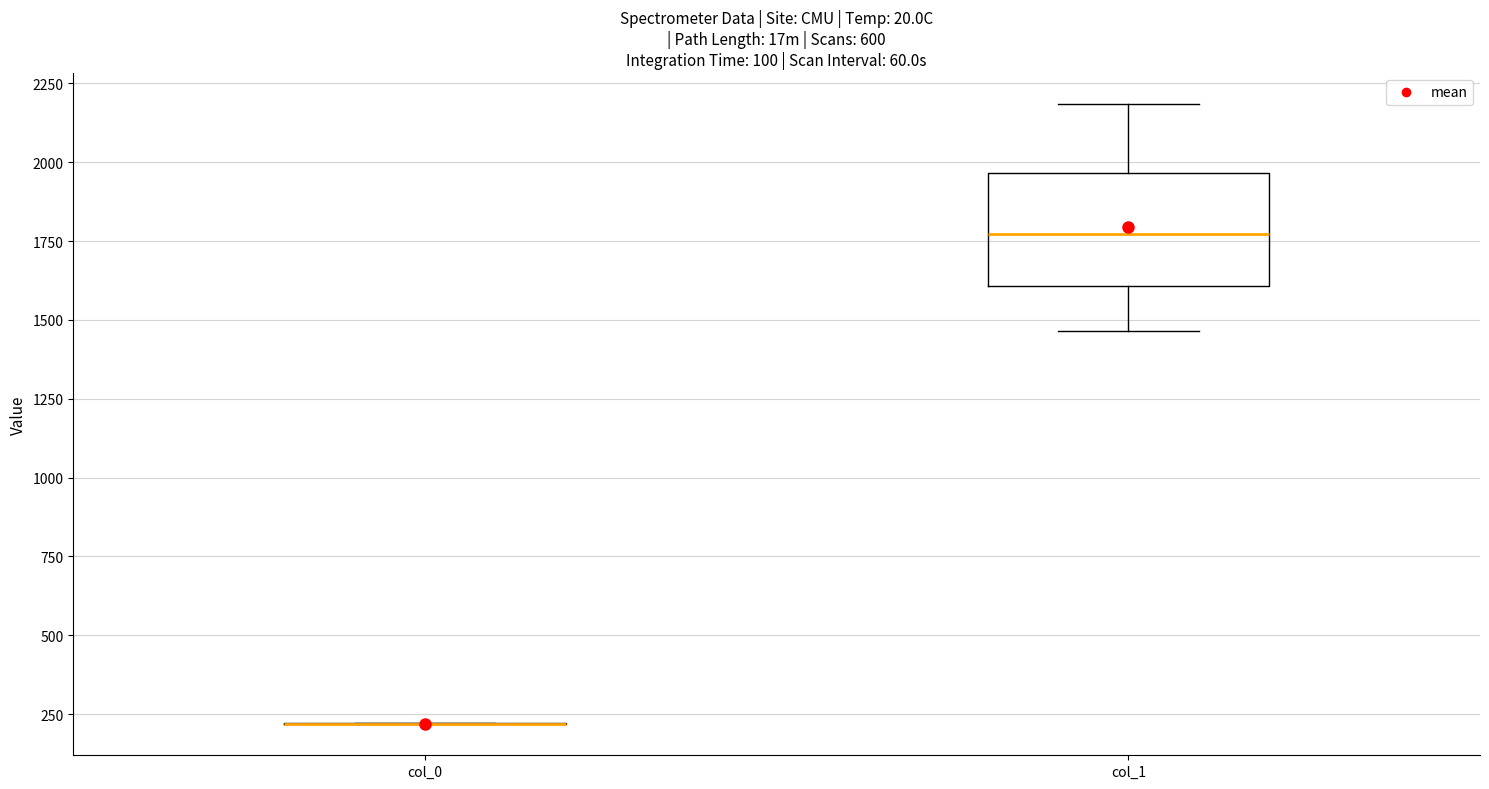

Reading left to right, transcribe this box plot: for each box, give where its median line is, the range the box spans, and where its two whiskers end, as read against the y-axis. The values are not printed on the chart, so give them approximately, as read against the axis.

col_0: box collapsed to a line at 200, whiskers 200 to 200
col_1: median 1750, box 1600 to 1950, whiskers 1450 to 2200